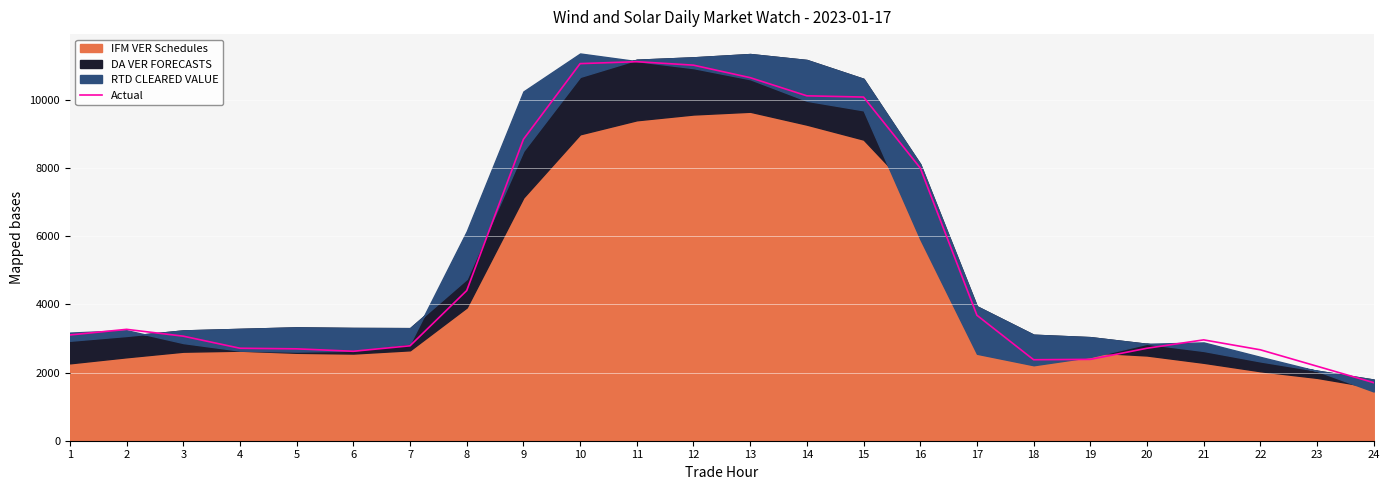

How many data points are above 3102?

12